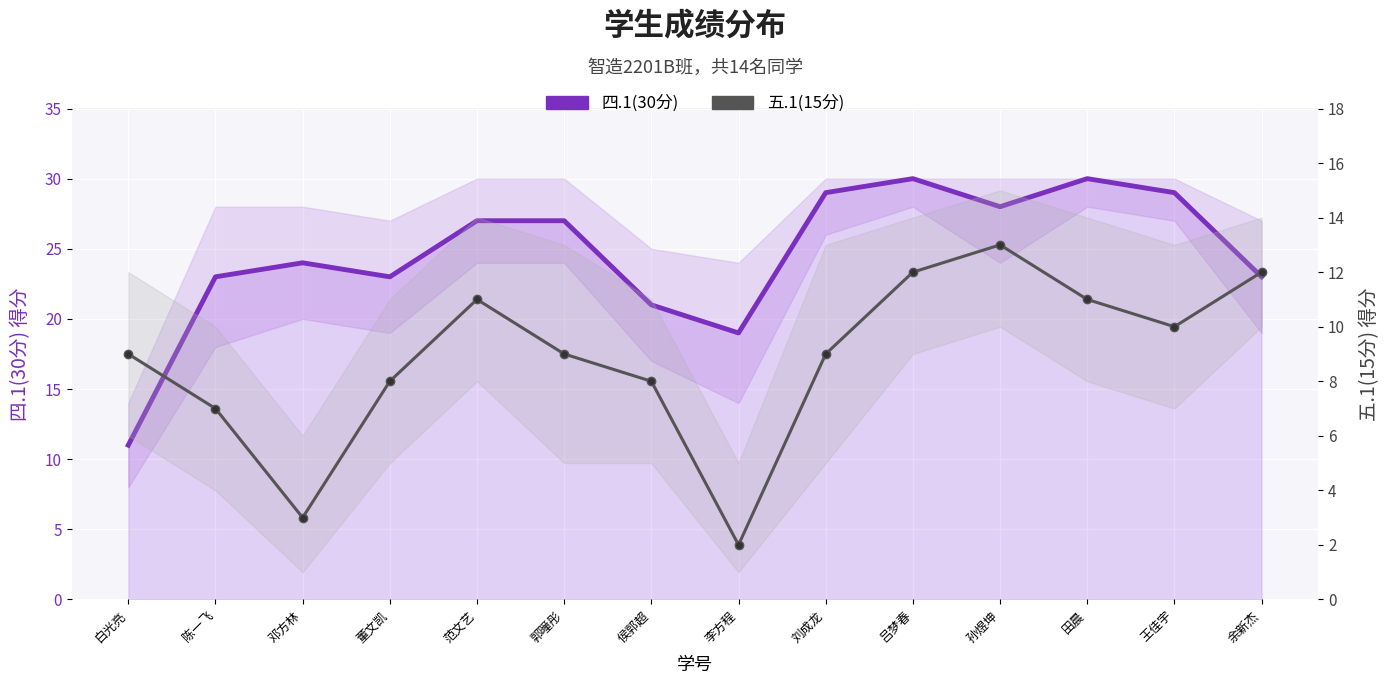

How many values in the 四.1(30分) series exceed 27?

5